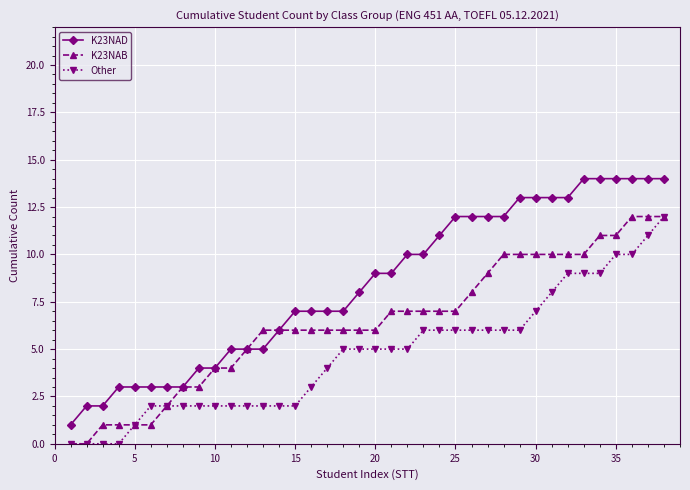

Is this an area chart (filled region under the line)?

No